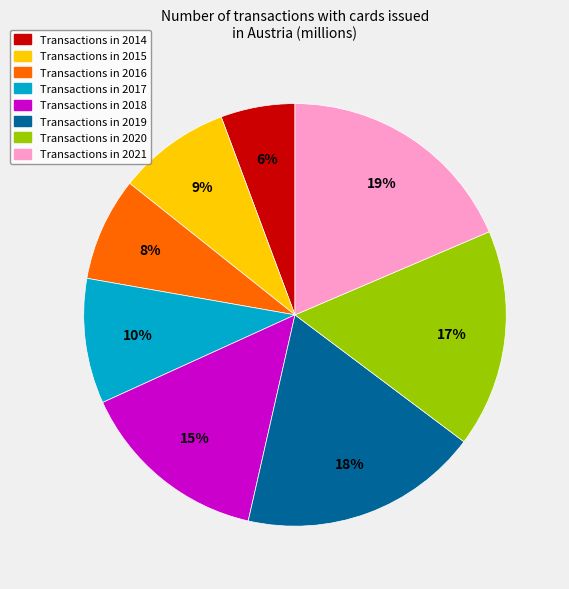

How many slices are in this pie chart?

8